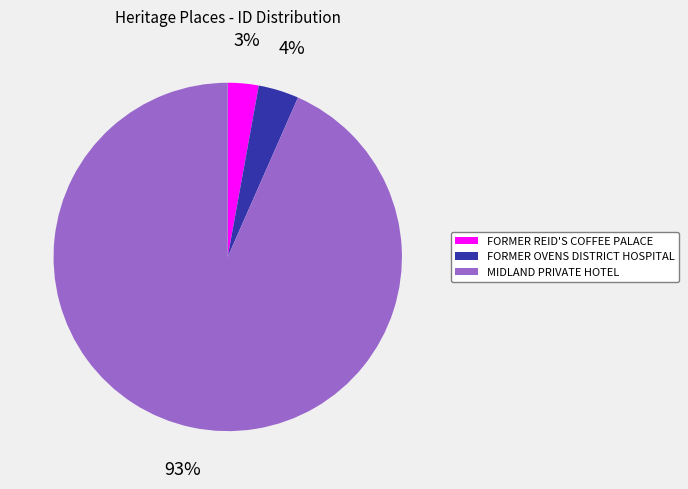

Rank the categories by value from lowest to highest.

FORMER REID'S COFFEE PALACE, FORMER OVENS DISTRICT HOSPITAL, MIDLAND PRIVATE HOTEL